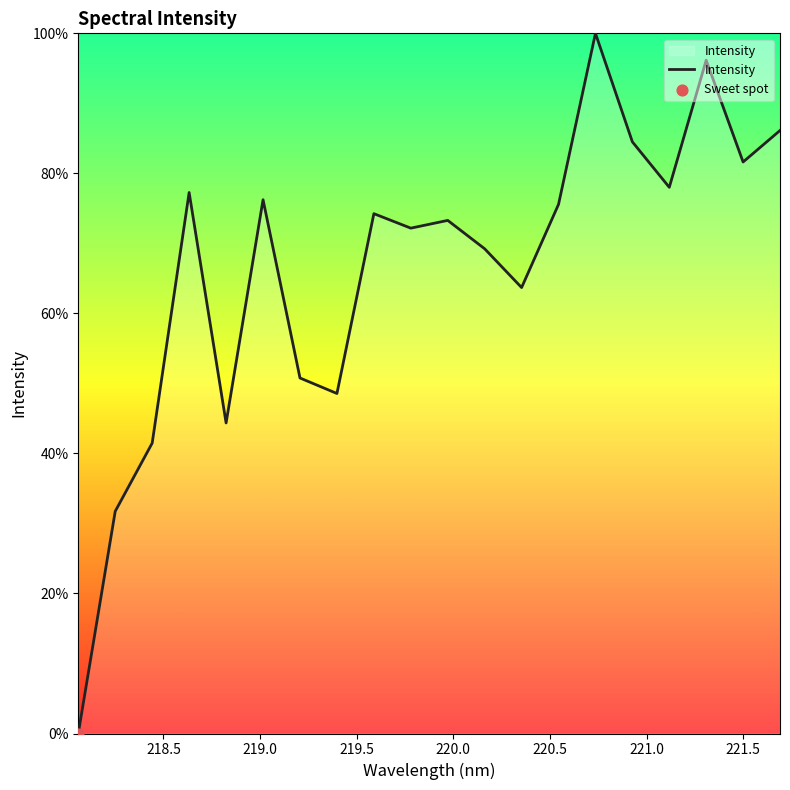

What is the maximum value shown in the chart?

100.0